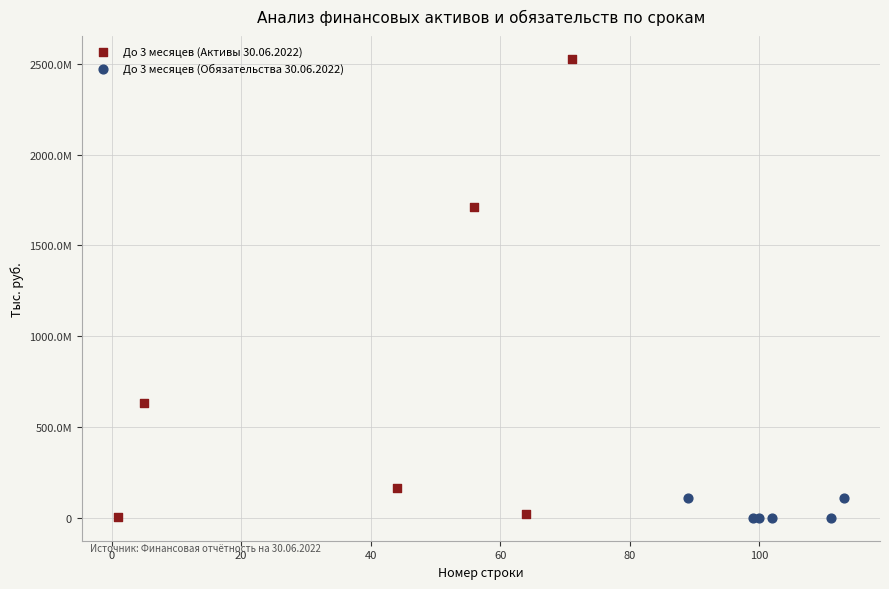

What are all the series names shown in the legend?

До 3 месяцев (Активы 30.06.2022), До 3 месяцев (Обязательства 30.06.2022)